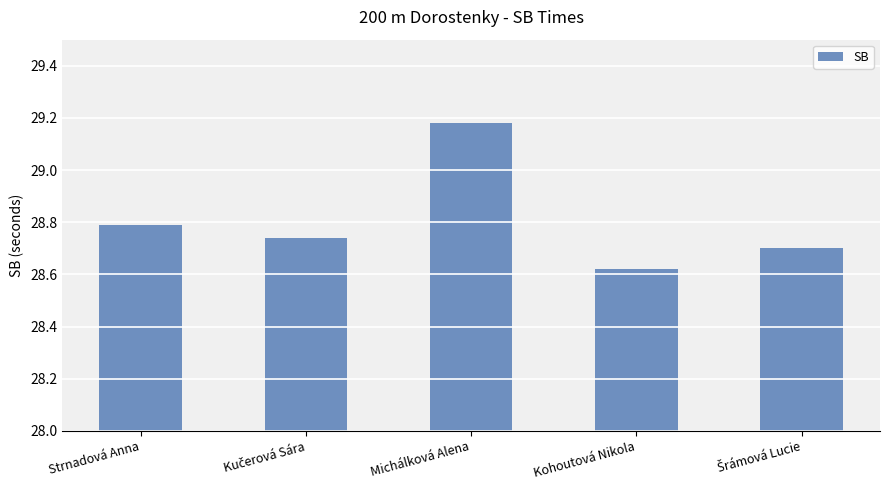

What position from the right is Michálková Alena?

3